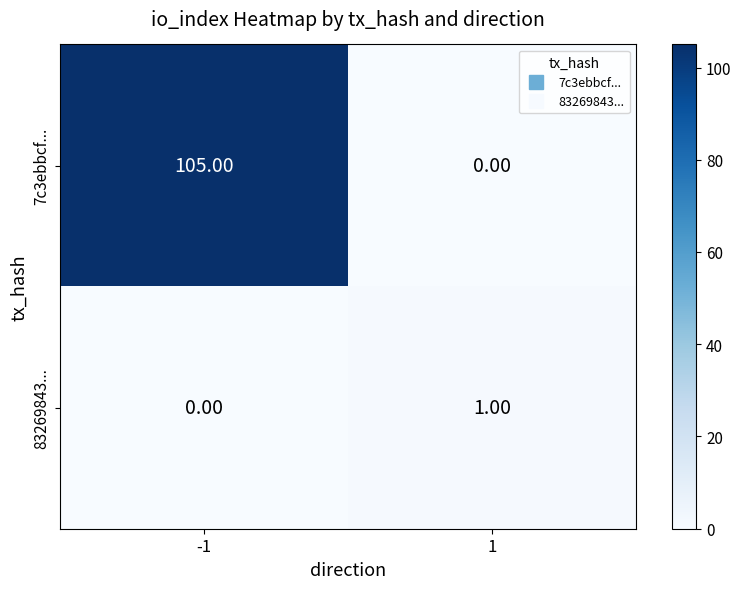

Which series changed the most between -1 and 1?

7c3ebbcf...